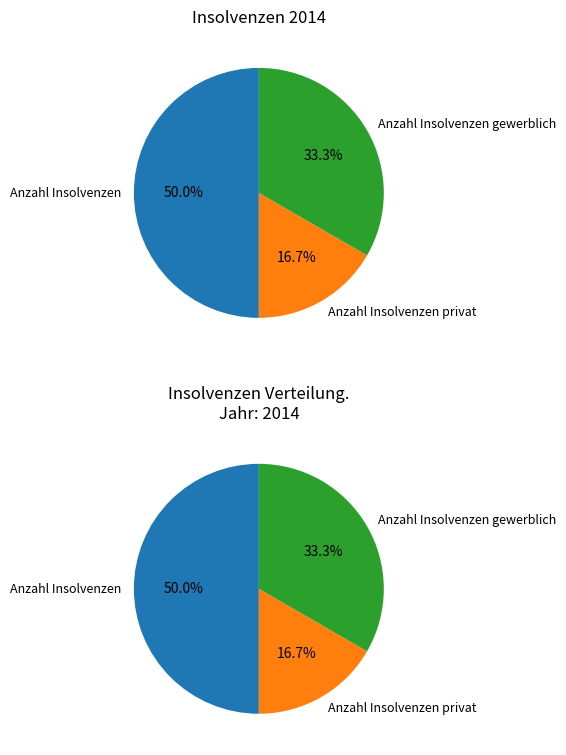

What percentage do Anzahl Insolvenzen gewerblich and Anzahl Insolvenzen privat together represent?

50.0%